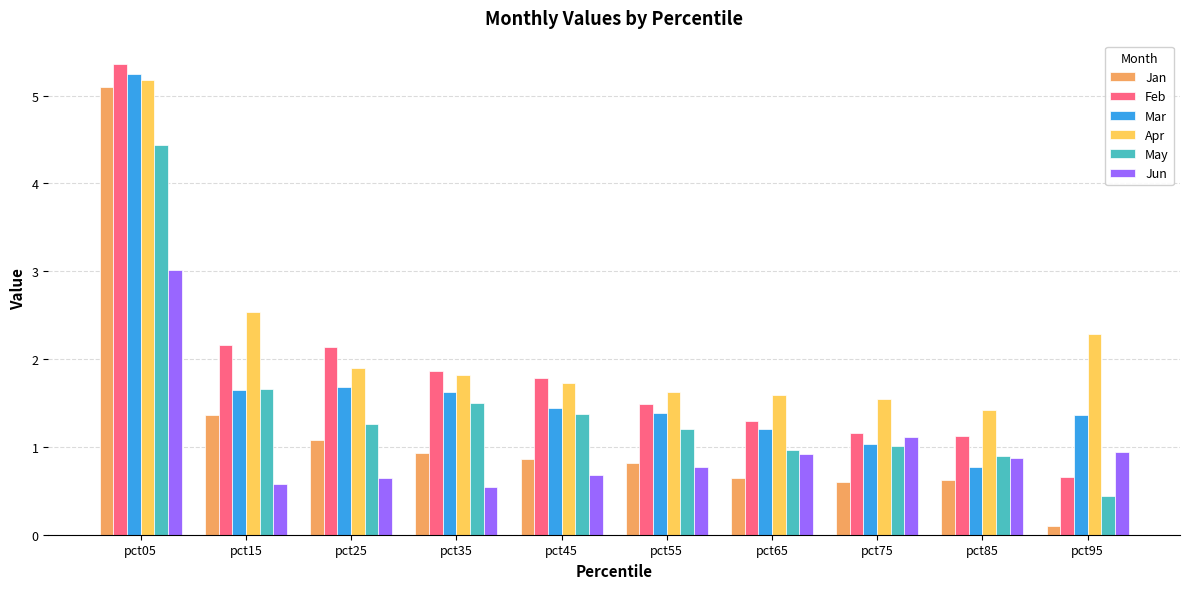

Rank the series by their maximum value, from lowest to highest.

Jun, May, Jan, Apr, Mar, Feb